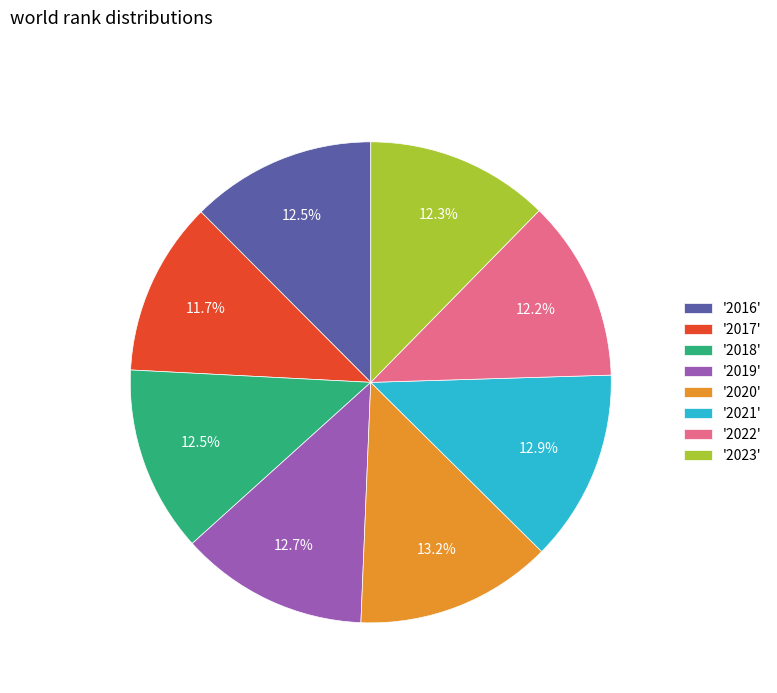

How much of the chart is everything except '2019'?

87.3%